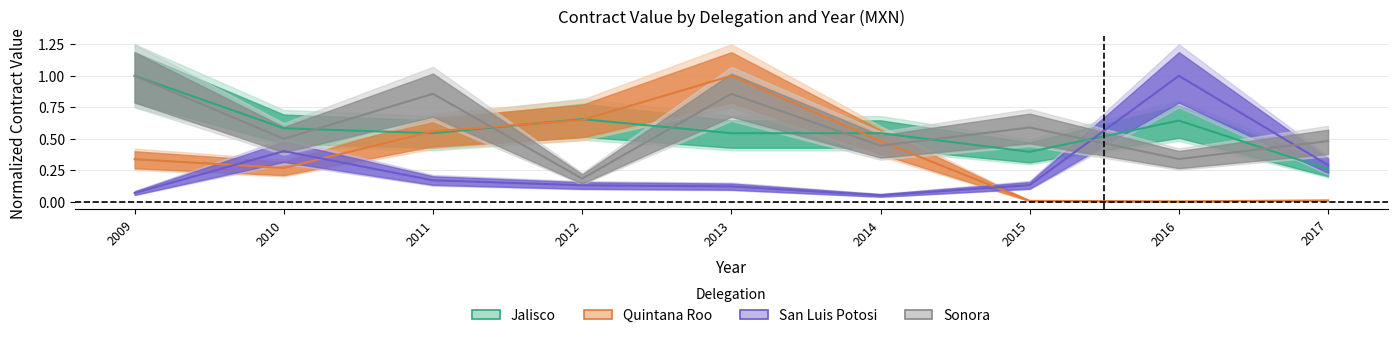

Reading left to right, transcribe all the data shown in this chart.

Jalisco: 2009=1.0	2010=0.6	2011=0.5	2012=0.7	2013=0.5	2014=0.5	2015=0.4	2016=0.6	2017=0.3
Quintana Roo: 2009=0.3	2010=0.3	2011=0.6	2012=0.6	2013=1.0	2014=0.5	2015=0.0	2016=0.0	2017=0.0
San Luis Potosi: 2009=0.1	2010=0.4	2011=0.2	2012=0.1	2013=0.1	2014=0.1	2015=0.1	2016=1.0	2017=0.3
Sonora: 2009=1.0	2010=0.5	2011=0.9	2012=0.2	2013=0.9	2014=0.4	2015=0.6	2016=0.3	2017=0.5